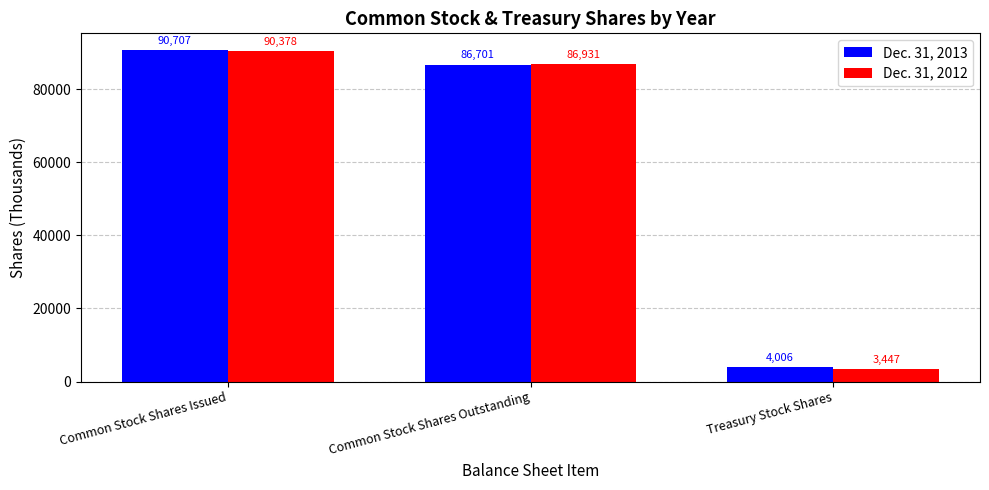

List the series in order of their overall mean, lowest first.

Dec. 31, 2012, Dec. 31, 2013